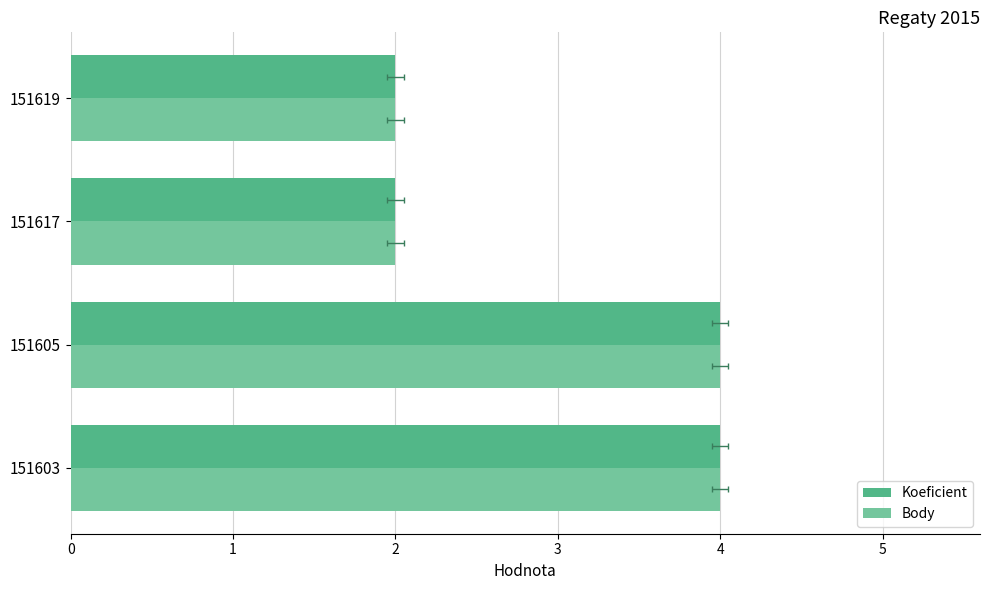

What is the difference between the Koeficient values at 2 and 1?

2